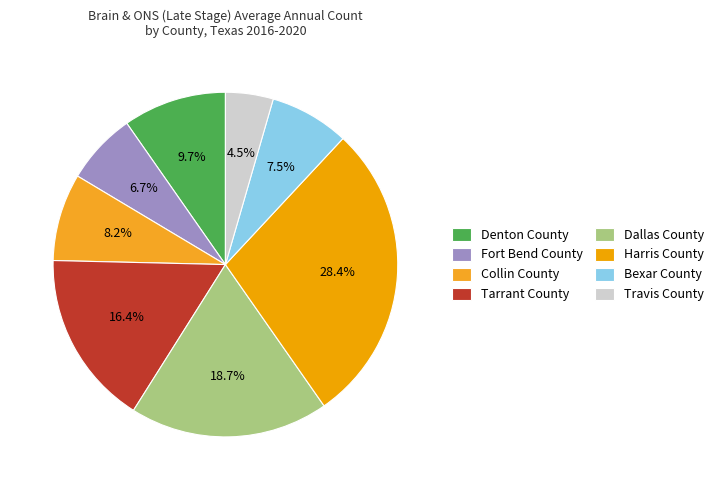

Count the number of slices in the pie.

8